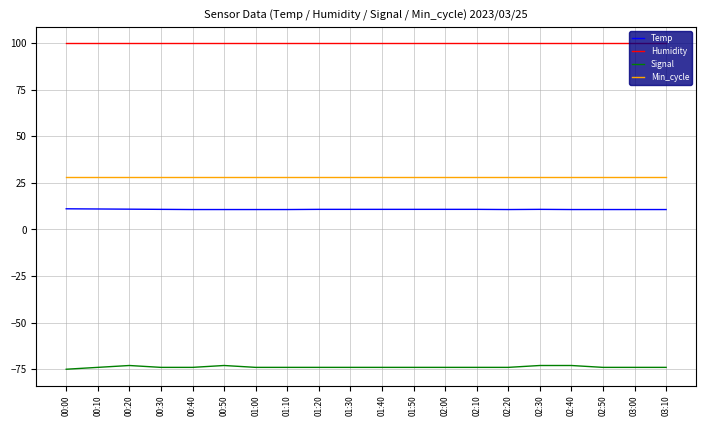

At how many categories does at least one series exceed 87?

20